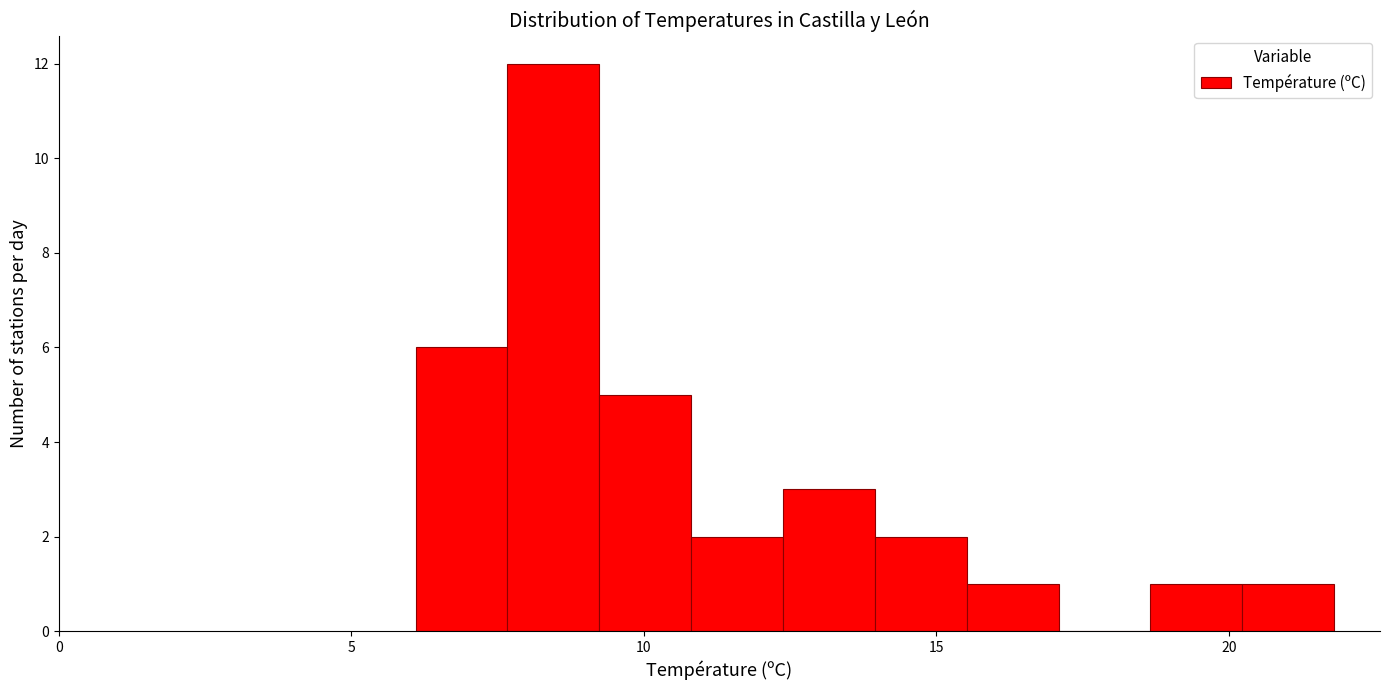

Read against the x-axis, roughly where is the centre of the tallest bar?

8.5